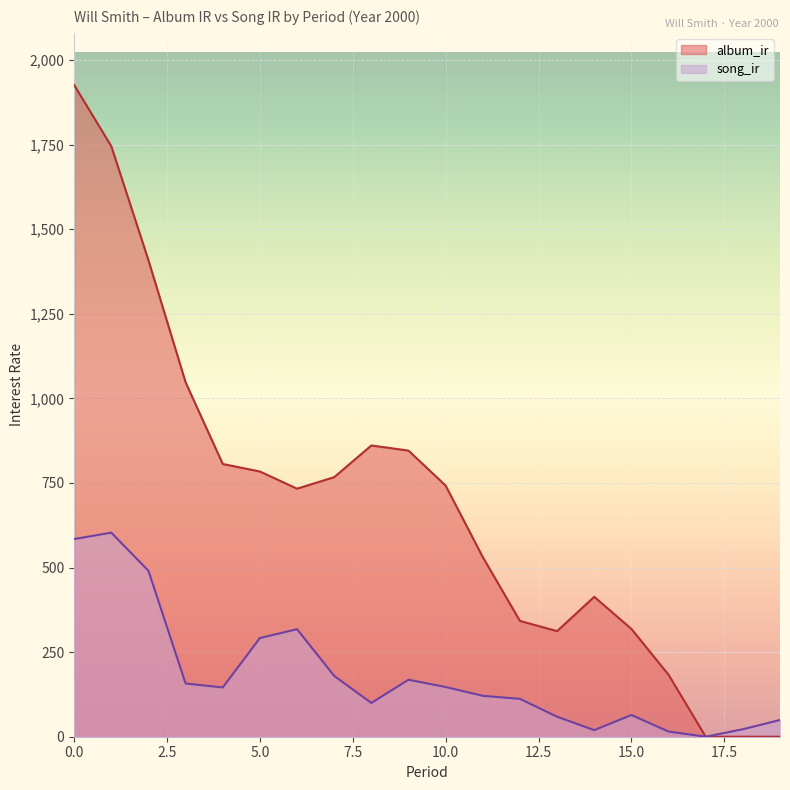

Is the value of album_ir at 2 greater than the value of song_ir at 13?

Yes